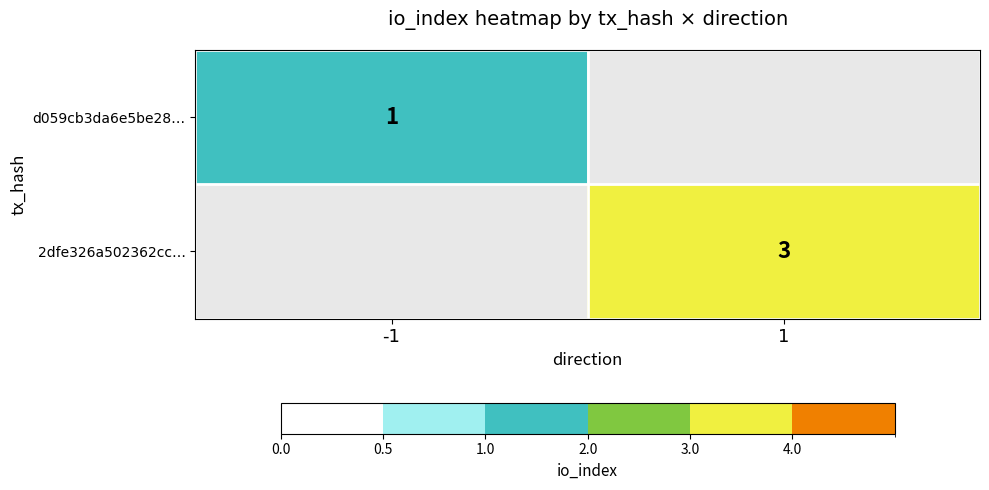

What is the minimum value shown in the chart?

1.0